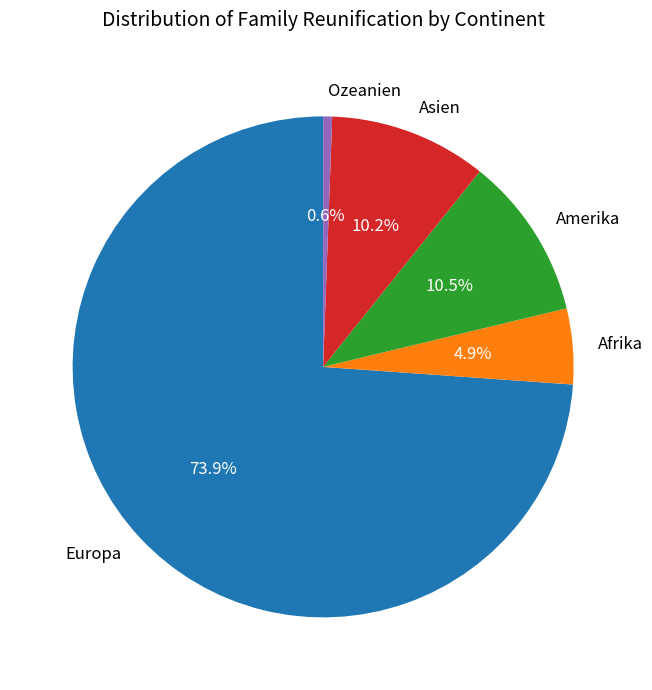

Between Afrika and Ozeanien, which is larger?

Afrika